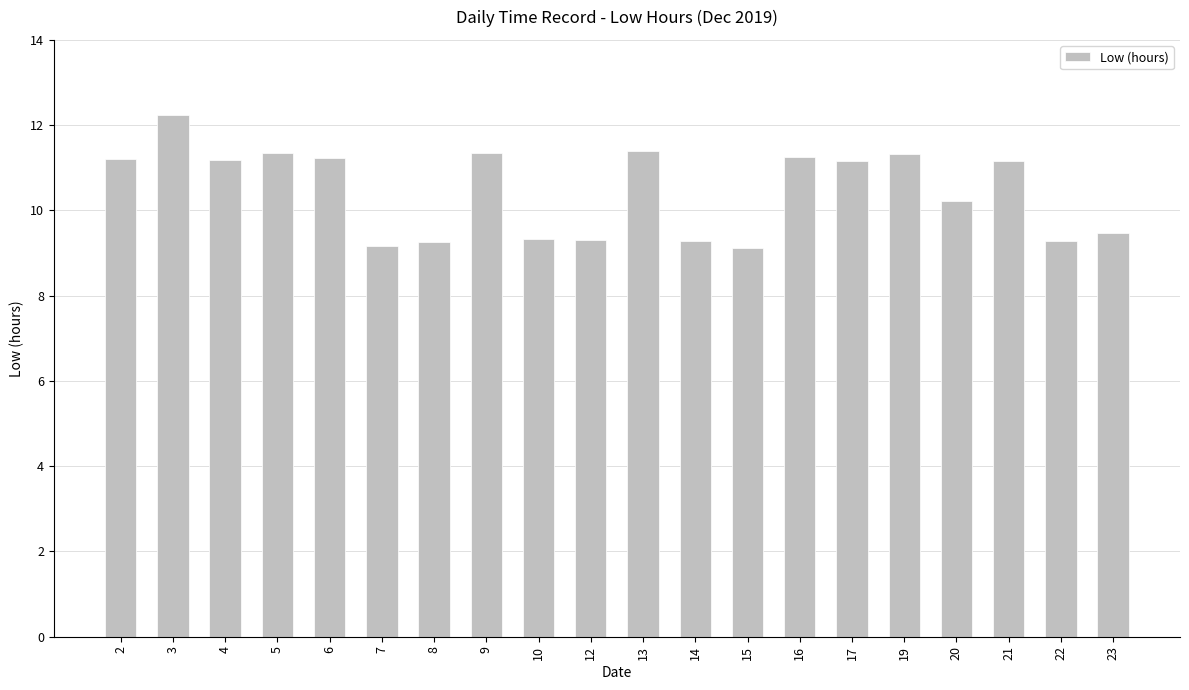

Approximately how many times larger is the value at 13 compared to 8?

1.2